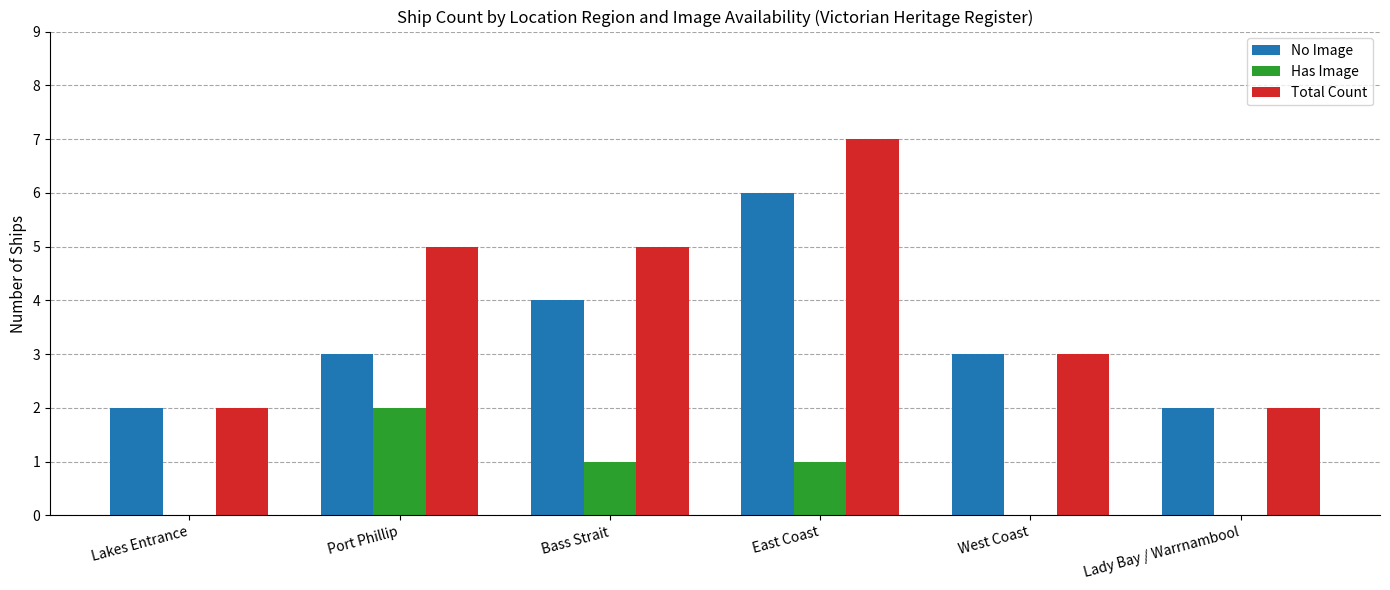

How many categories are shown in the chart?

6